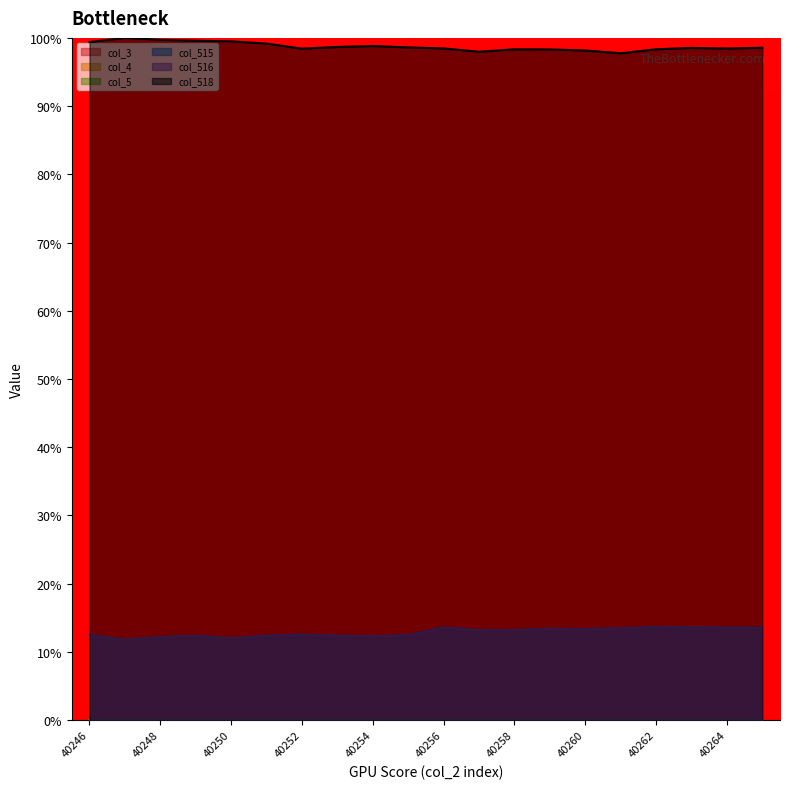

What is the average value of the col_516 series?

12.9